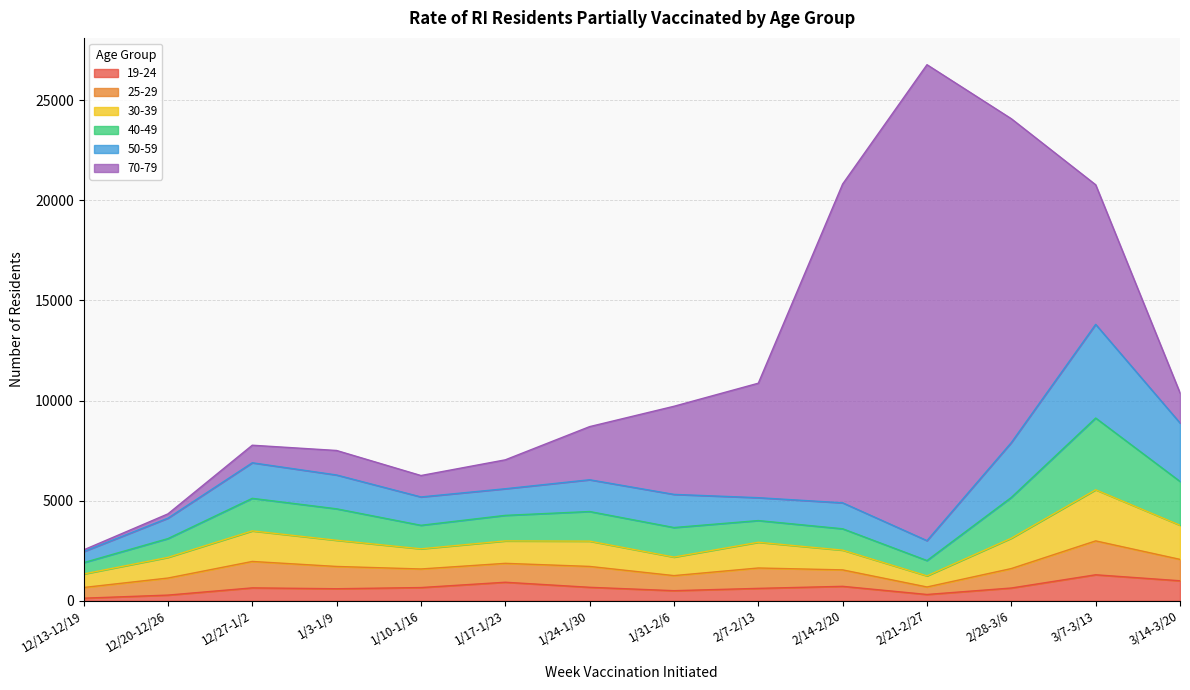

Where is the first local minimum for 19-24?

1/3-1/9